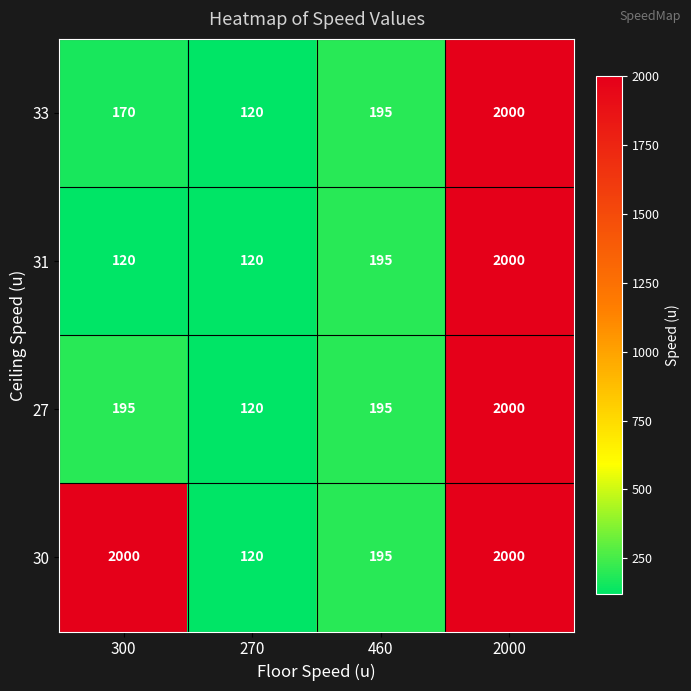

At which label is 33 closest to 1060?

460